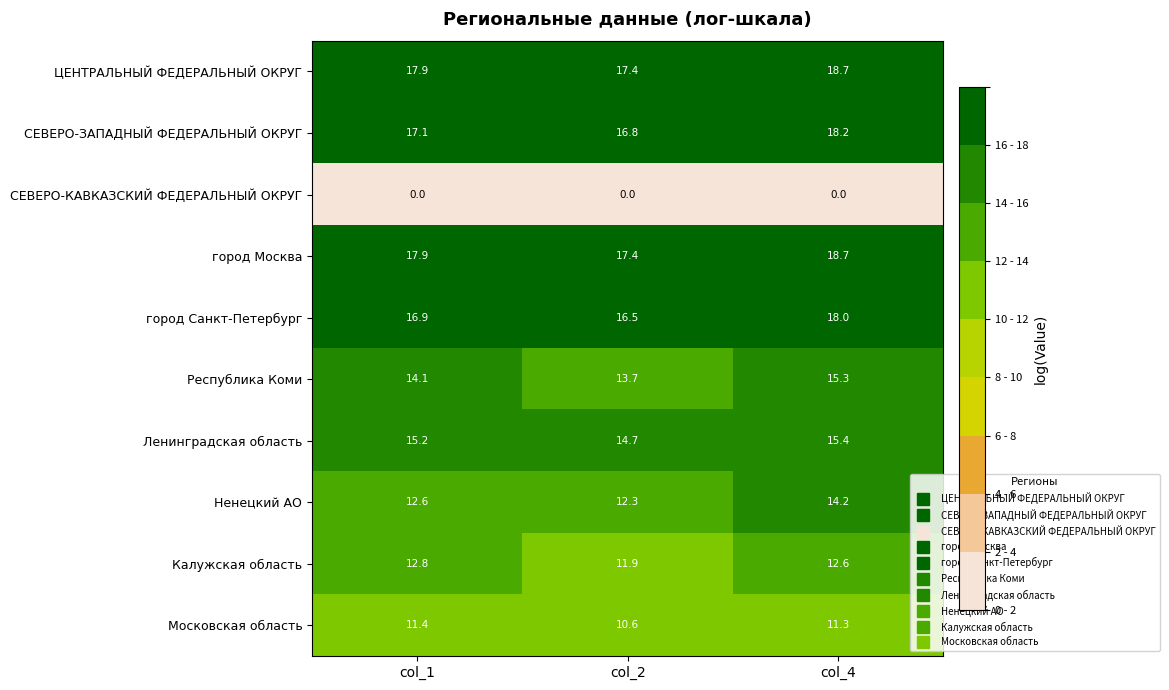

What is the difference between the highest and lowest values at col_4?

18.7